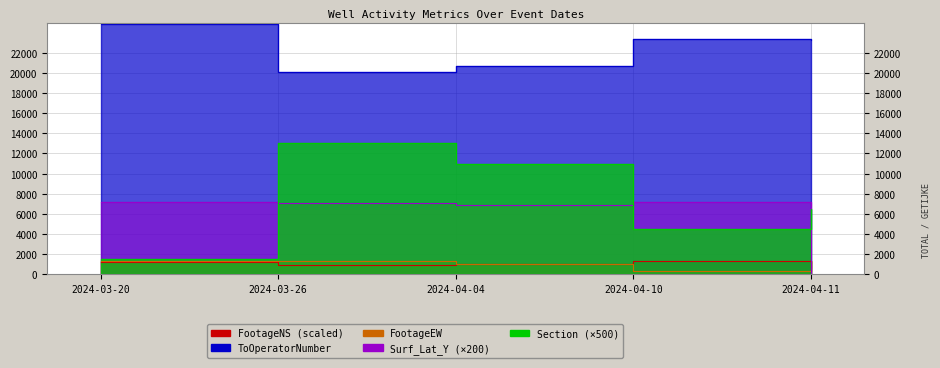

Which category has the lowest value in the Surf_Lat_Y series?

2024-04-11